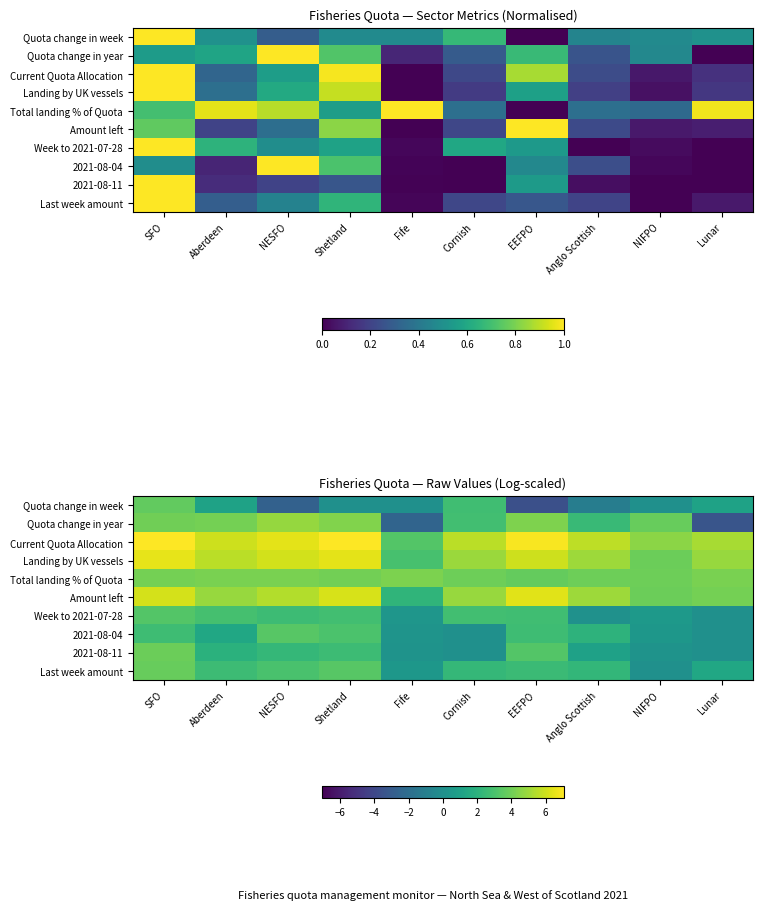

Which has a higher value, NESFO or SFO?

SFO